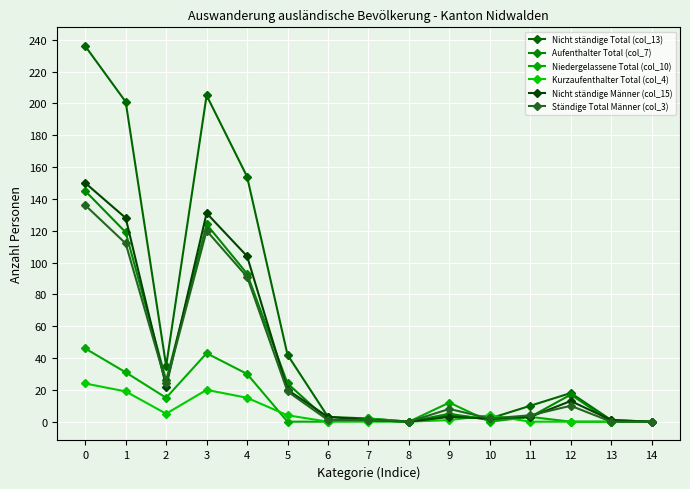

What is the value of the Nicht ständige Total (col_13) point at the 10th from the left?

4